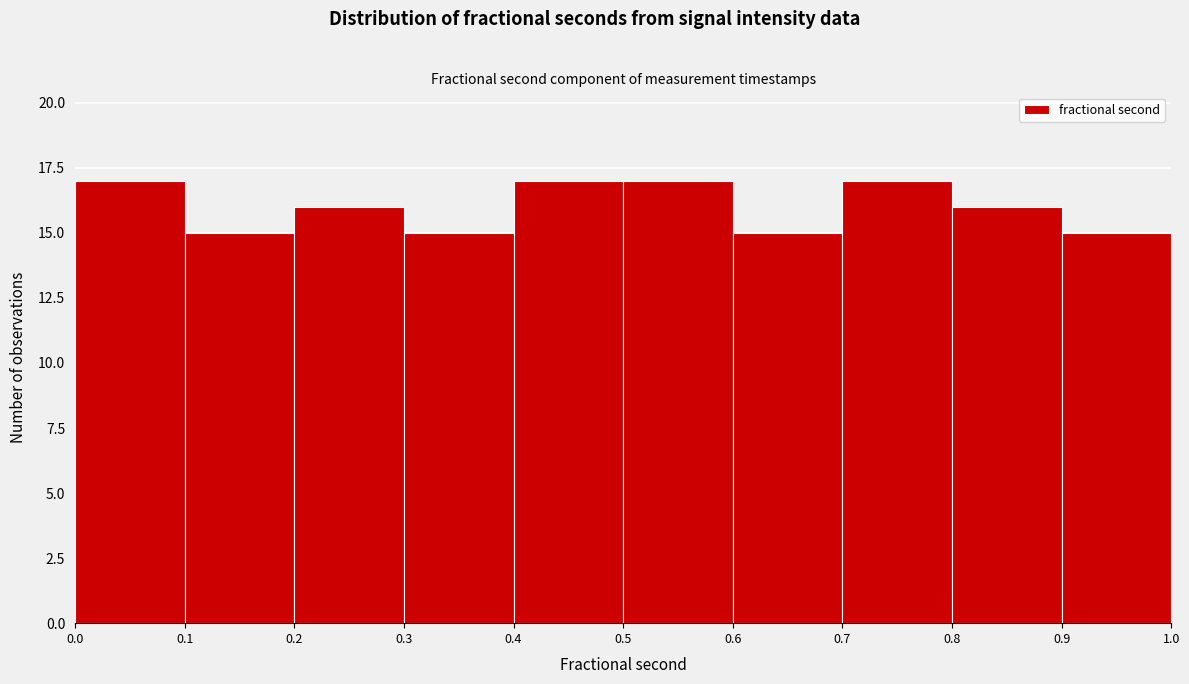

What is the height of the bar covering 0.5 to 0.6 on the x-axis? The values are not printed on the chart, so give them approximately, as read against the axis.

17